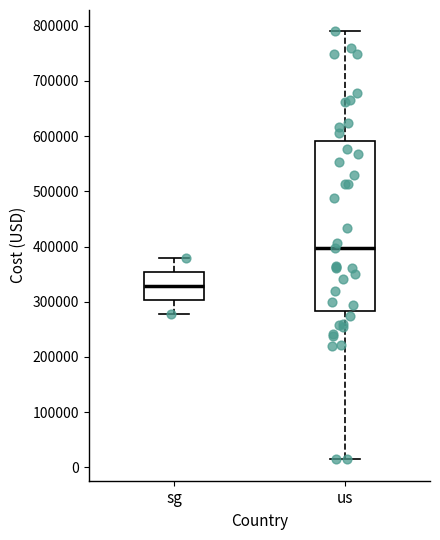

Reading left to right, read every box against the y-axis: the position of its median line, the range the box covers, and the ends of its whiskers. The values are not printed on the chart, so give them approximately, as read against the axis.

sg: median 330000, box 300000 to 350000, whiskers 280000 to 380000
us: median 400000, box 280000 to 590000, whiskers 10000 to 790000